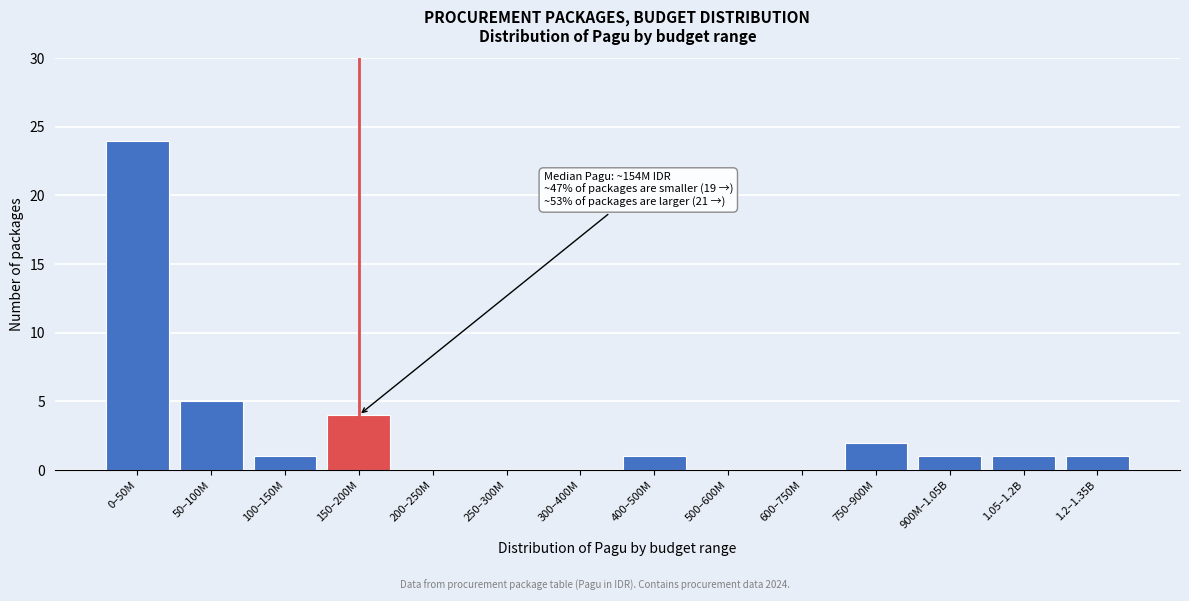

Reading right to left, transcribe all the data shown in this chart.

1.2–1.35B=1	1.05–1.2B=1	900M–1.05B=1	750–900M=2	600–750M=0	500–600M=0	400–500M=1	300–400M=0	250–300M=0	200–250M=0	150–200M=4	100–150M=1	50–100M=5	0–50M=24